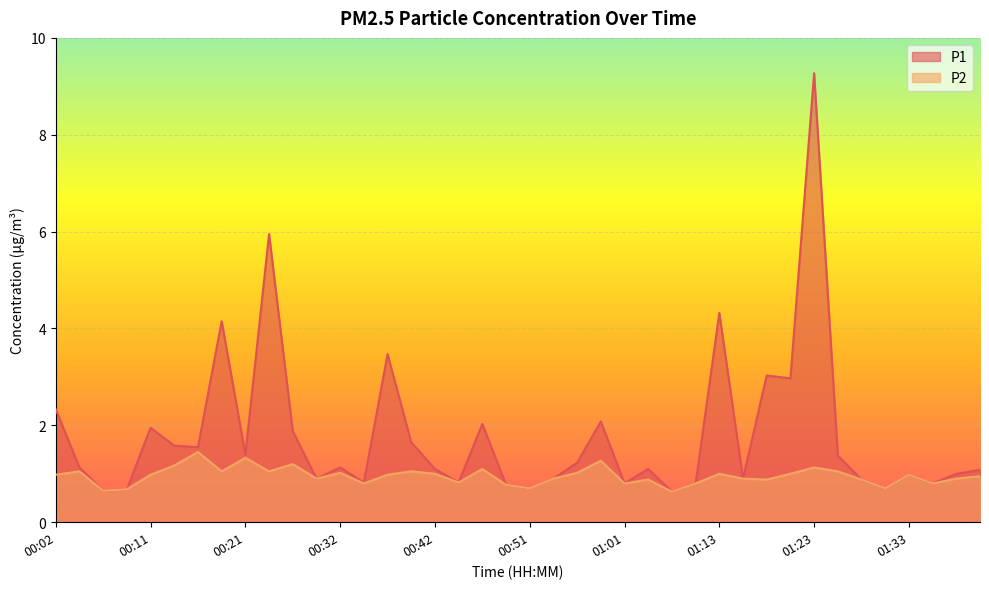

Reading left to right, what are all the values shown in this chart?

P1: 00:02=2.3	00:04=1.1	00:06=0.7	00:09=0.7	00:11=1.9	00:14=1.6	00:16=1.6	00:19=4.2	00:21=1.4	00:24=6.0	00:26=1.9	00:29=0.9	00:32=1.1	00:34=0.8	00:37=3.5	00:39=1.6	00:42=1.1	00:44=0.8	00:46=2.0	00:49=0.8	00:51=0.7	00:54=0.9	00:56=1.2	00:59=2.1	01:01=0.8	01:04=1.1	01:09=0.6	01:11=0.8	01:13=4.3	01:16=0.9	01:18=3.0	01:21=3.0	01:23=9.3	01:26=1.4	01:28=0.9	01:31=0.7	01:33=1.0	01:36=0.8	01:38=1.0	01:41=1.1
P2: 00:02=1.0	00:04=1.1	00:06=0.7	00:09=0.7	00:11=1.0	00:14=1.2	00:16=1.4	00:19=1.1	00:21=1.3	00:24=1.1	00:26=1.2	00:29=0.9	00:32=1.0	00:34=0.8	00:37=1.0	00:39=1.1	00:42=1.0	00:44=0.8	00:46=1.1	00:49=0.8	00:51=0.7	00:54=0.9	00:56=1.0	00:59=1.3	01:01=0.8	01:04=0.9	01:09=0.6	01:11=0.8	01:13=1.0	01:16=0.9	01:18=0.9	01:21=1.0	01:23=1.1	01:26=1.1	01:28=0.9	01:31=0.7	01:33=1.0	01:36=0.8	01:38=0.9	01:41=0.9